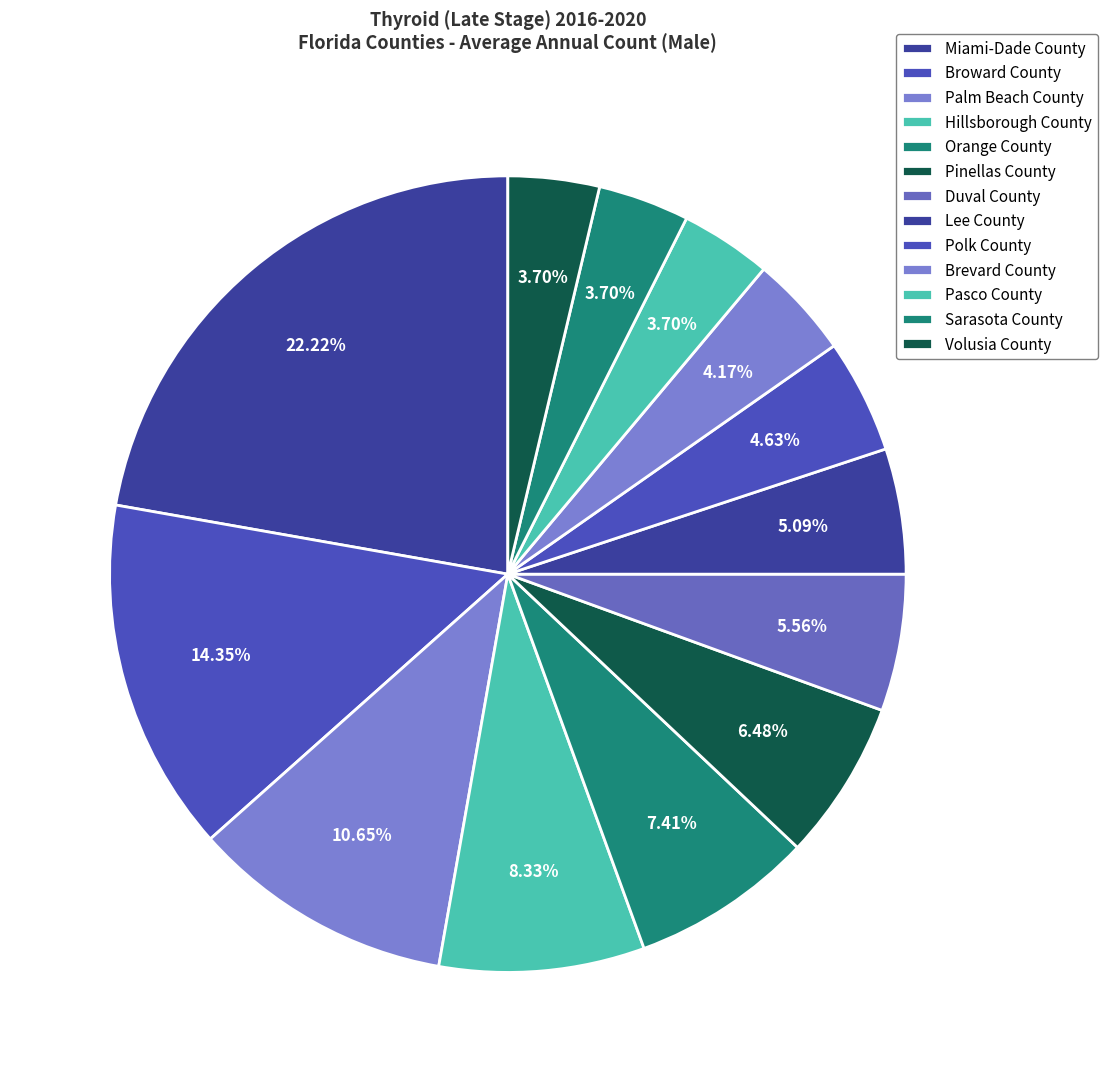

To the nearest percent, what portion does Palm Beach County represent?

11%